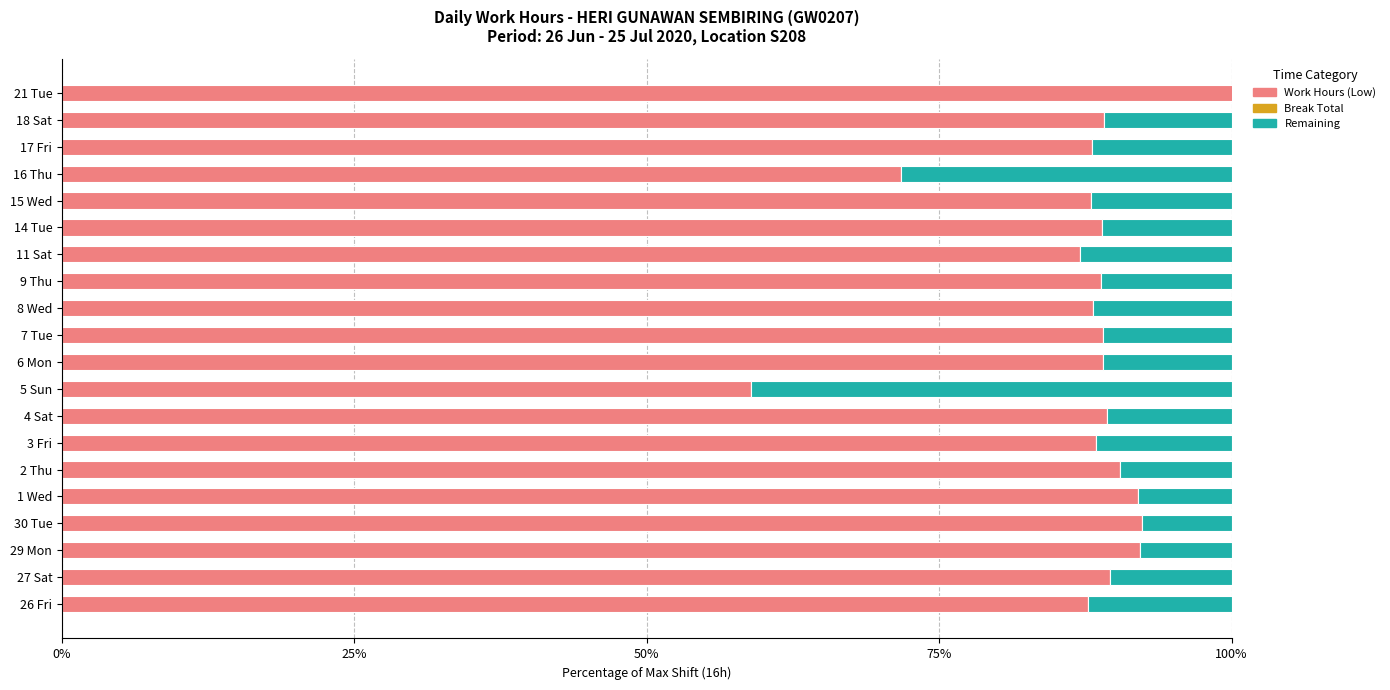

The value of Work Hours (Low) at 6 Mon is 132.7. True or false?

False